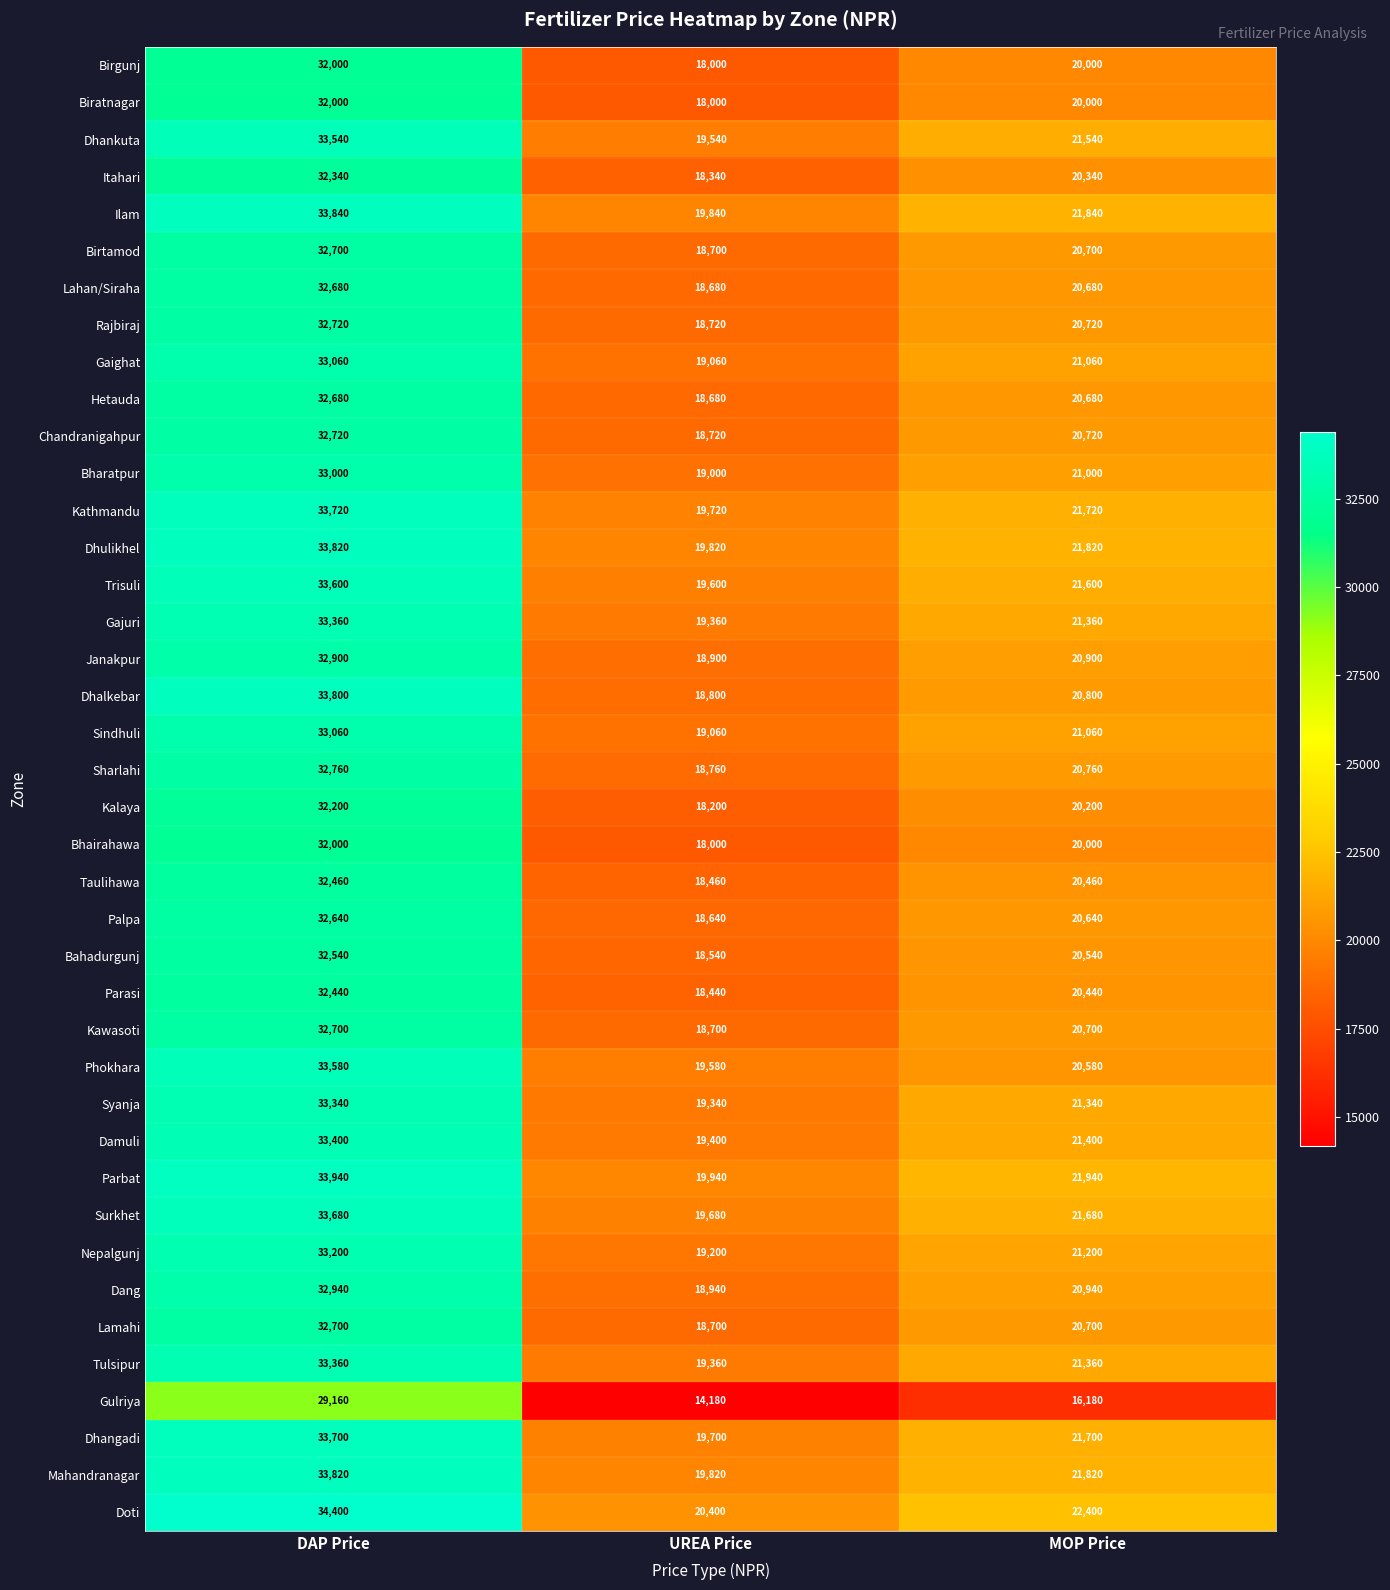

The Rajbiraj series shows 20720 at MOP Price. True or false?

True